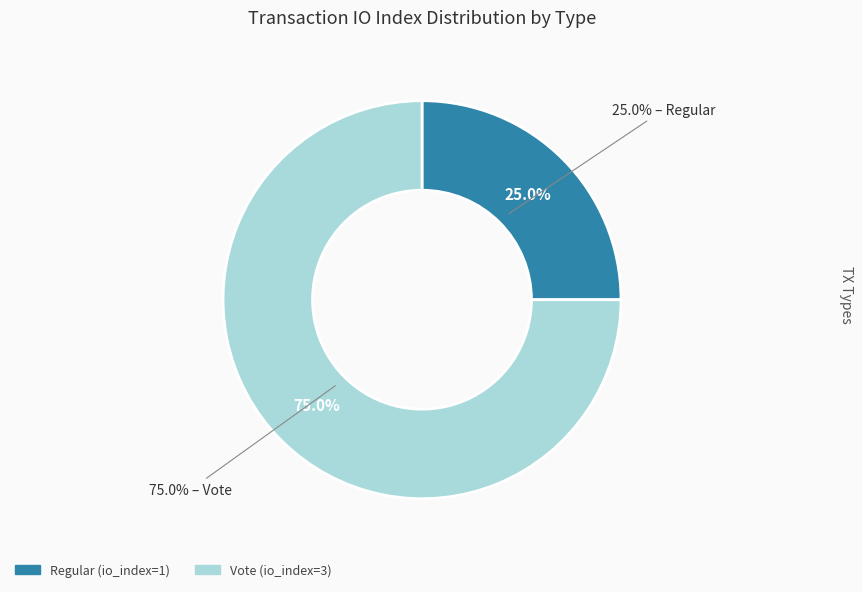

Which slice is the smallest?

Regular